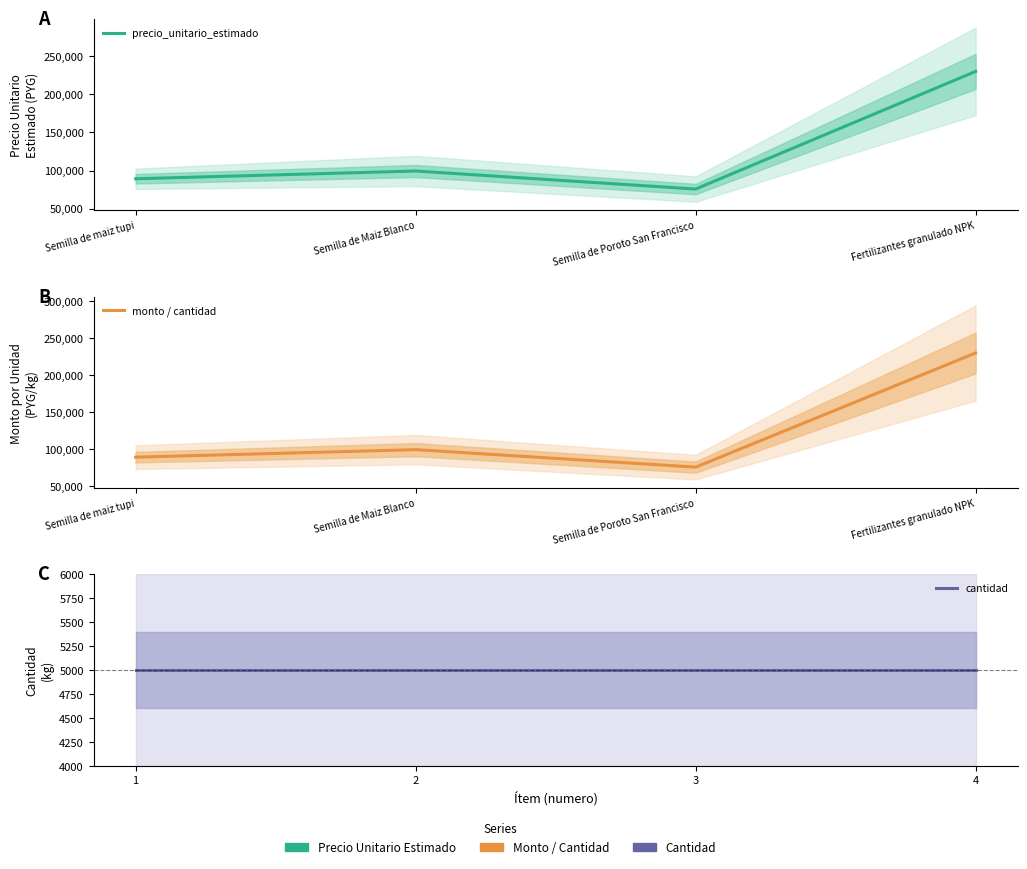

Where is the first local maximum for monto / cantidad?

Semilla de Maiz Blanco